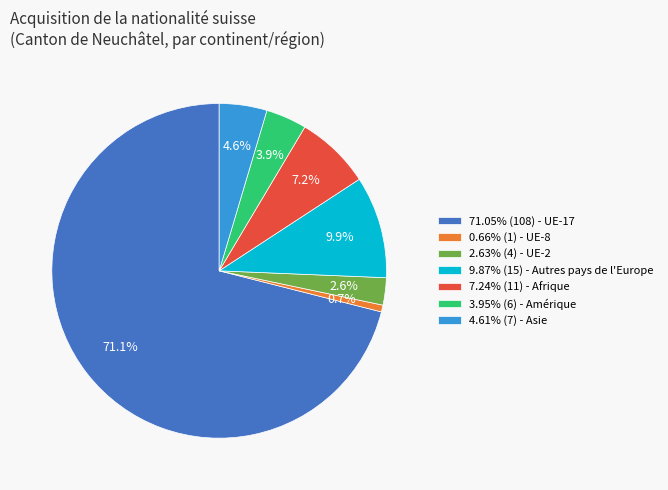

Combined, what portion of the pie is 4.61% (7) - Asie and 7.24% (11) - Afrique?

11.8%